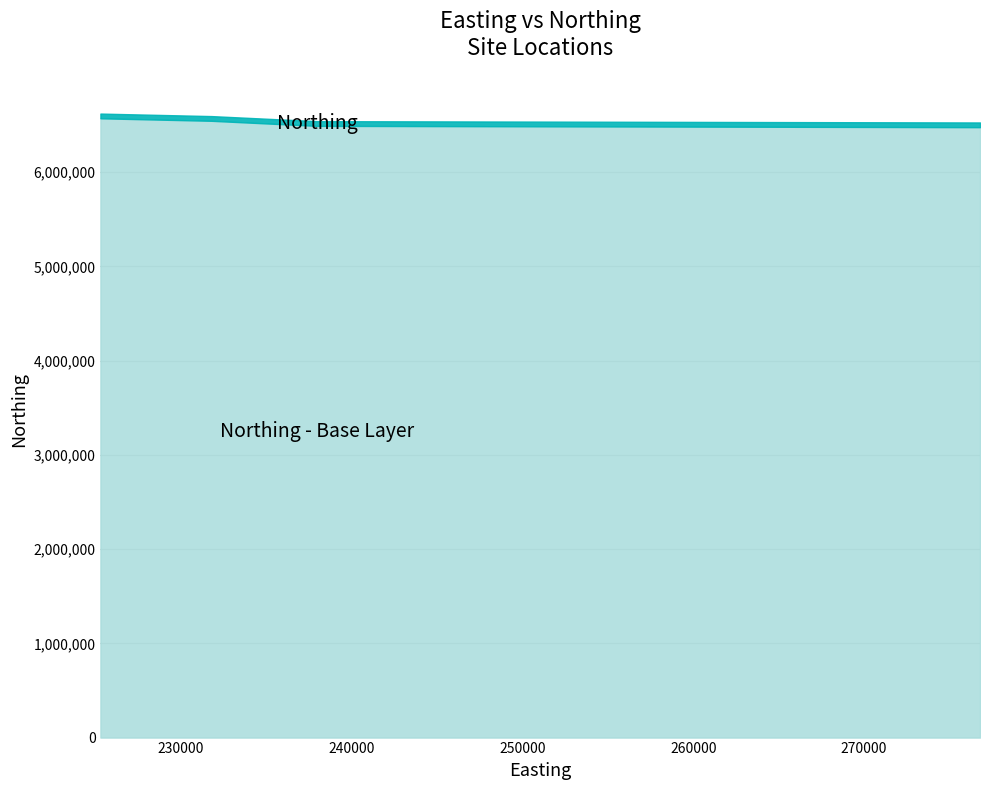

What is the average value?

6572692